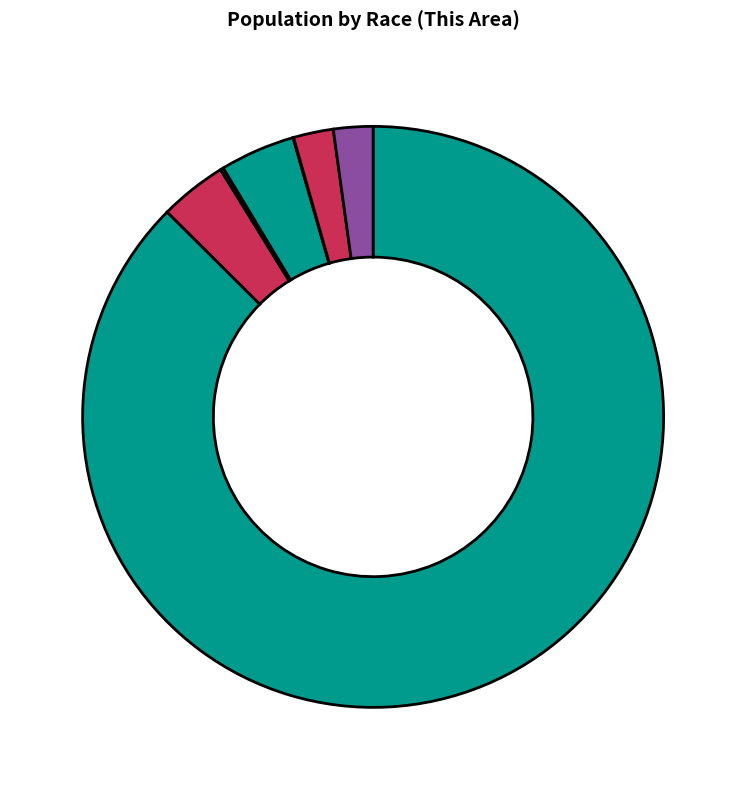

Which slice represents more than half of the pie?

White alone